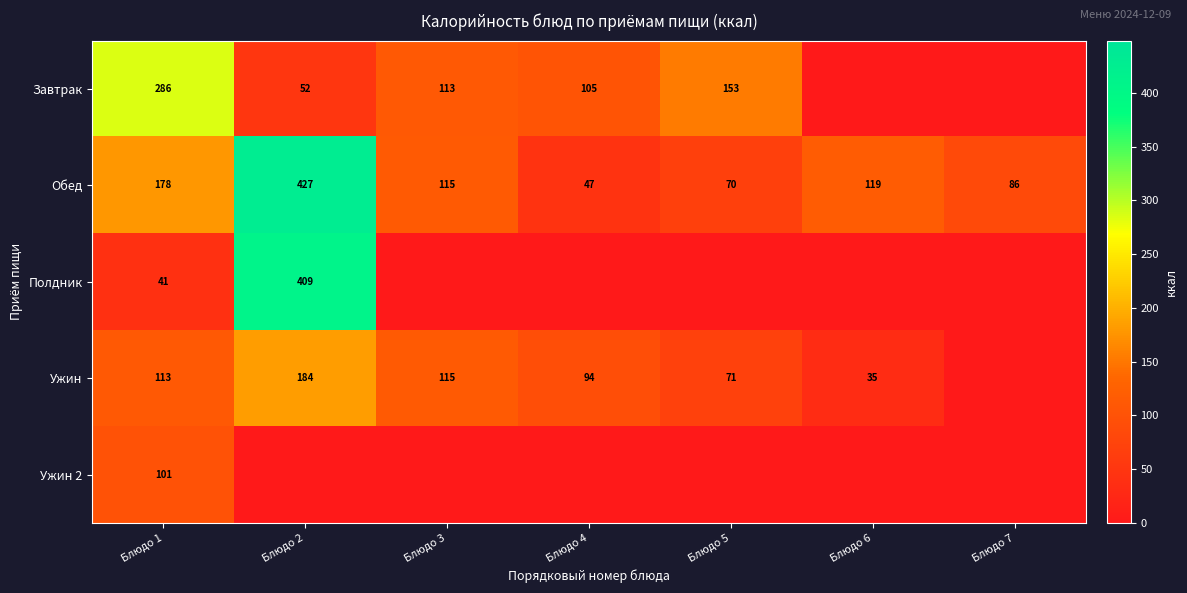

The value of Обед at Блюдо 1 is 309.2. True or false?

False